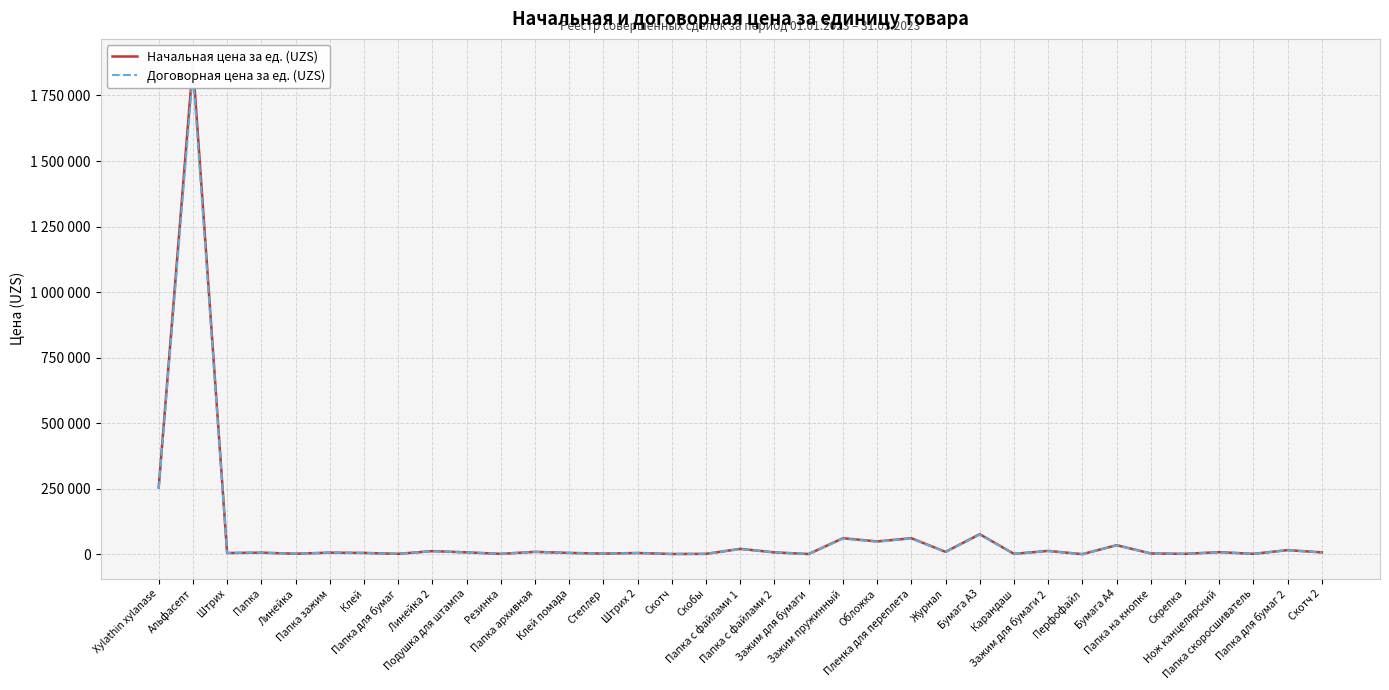

Does the chart display data point markers on the line(s)?

No